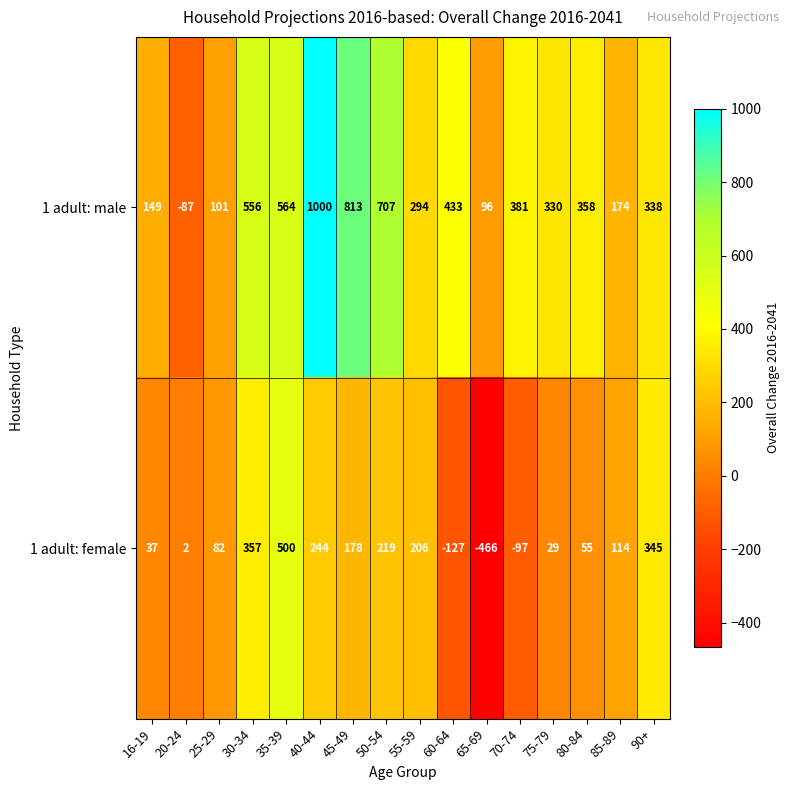

What is the minimum value shown in the chart?

-466